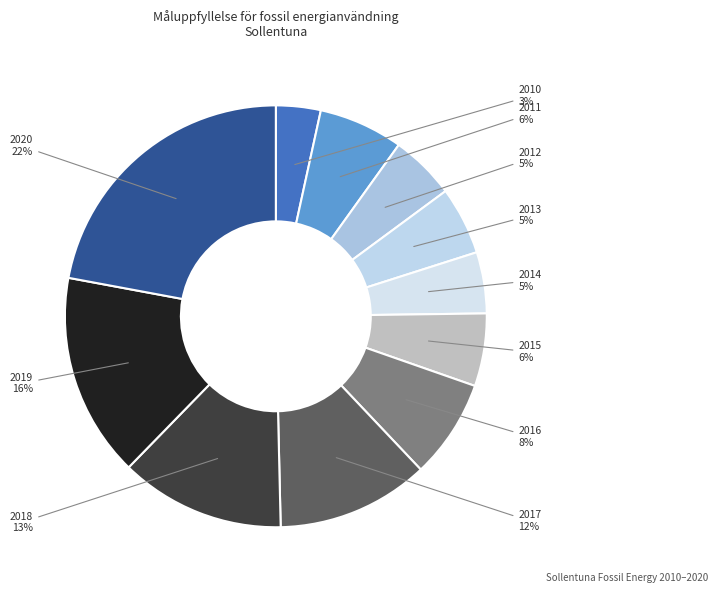

To the nearest percent, what is the average slice percentage?

9%